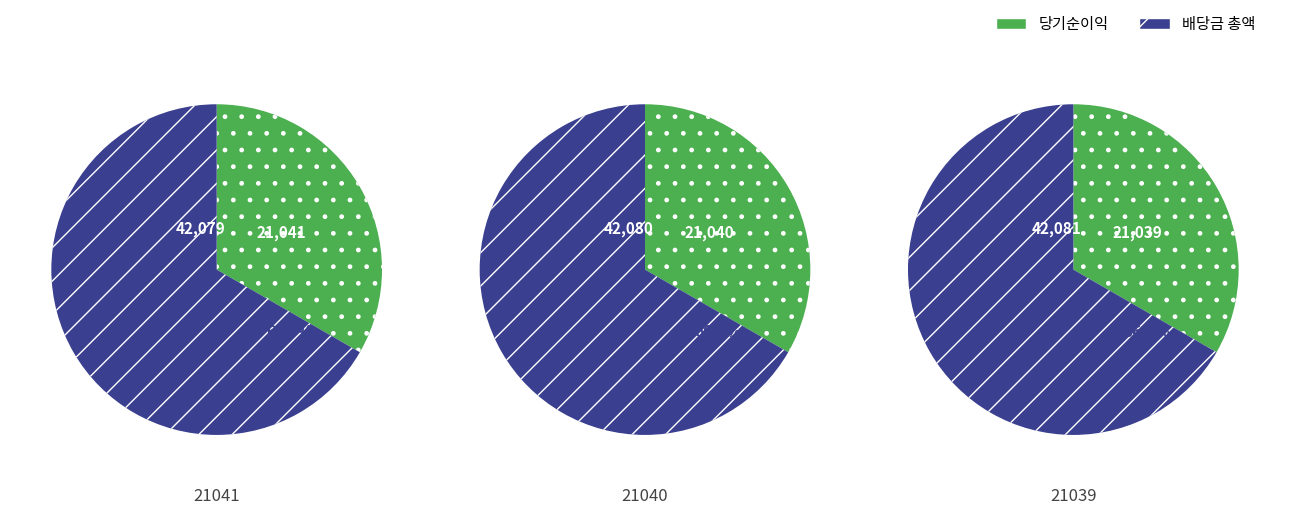

True or false: YL-3939D(60)-XXXnM accounts for 39% of the total.

False